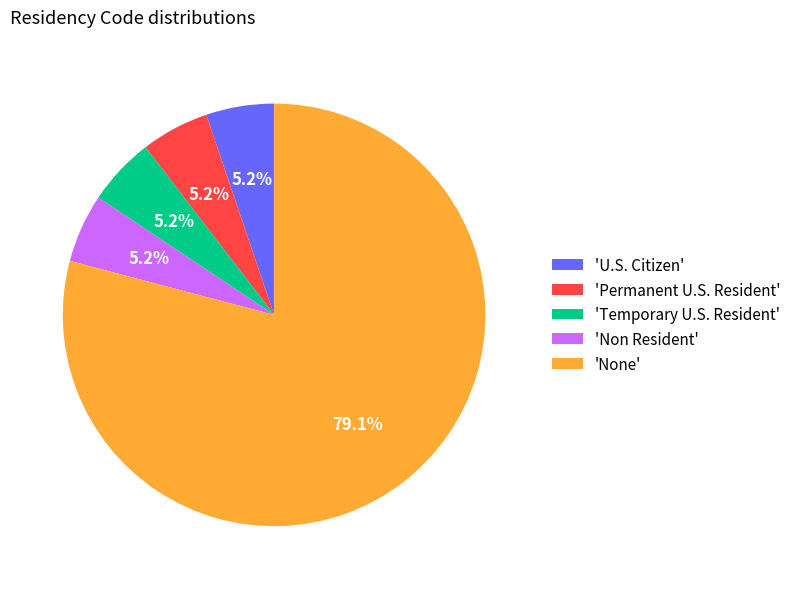

Is 'U.S. Citizen' the majority of the pie?

No